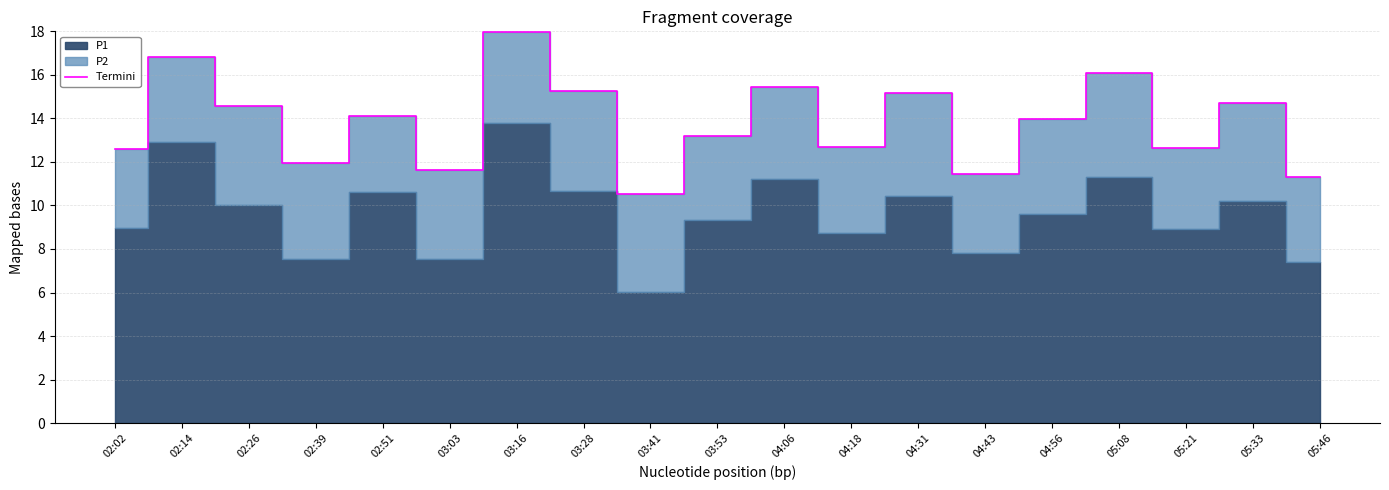

Rank the categories by value from lowest to highest.

03:41, 05:46, 04:43, 03:03, 02:39, 02:02, 05:21, 04:18, 03:53, 04:56, 02:51, 02:26, 05:33, 04:31, 03:28, 04:06, 05:08, 02:14, 03:16